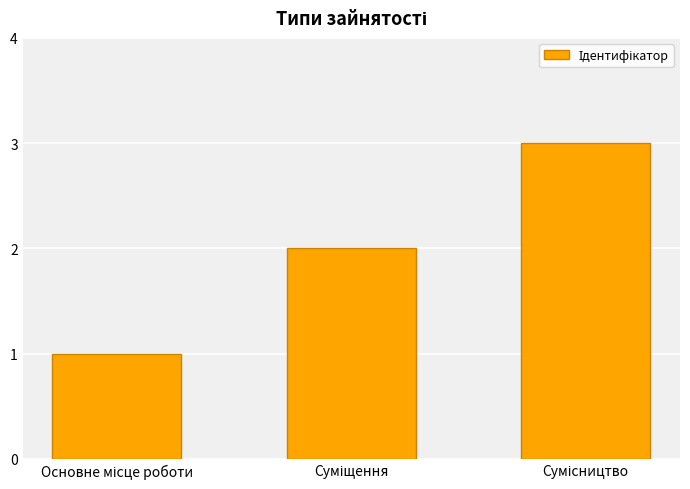

What is the maximum value shown in the chart?

3